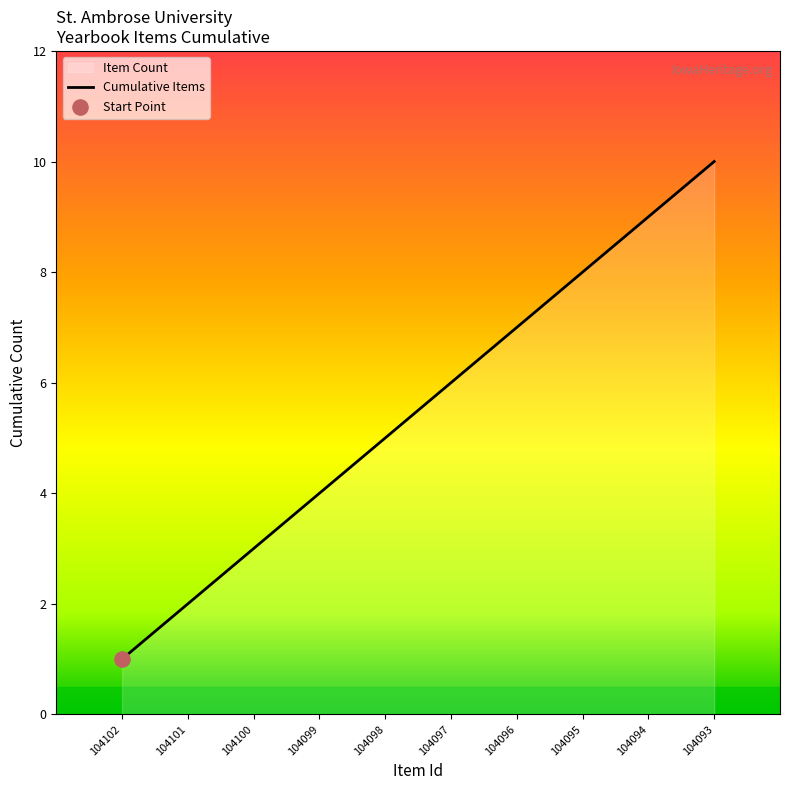

What is the change in value from 104101 to 104100?

+1